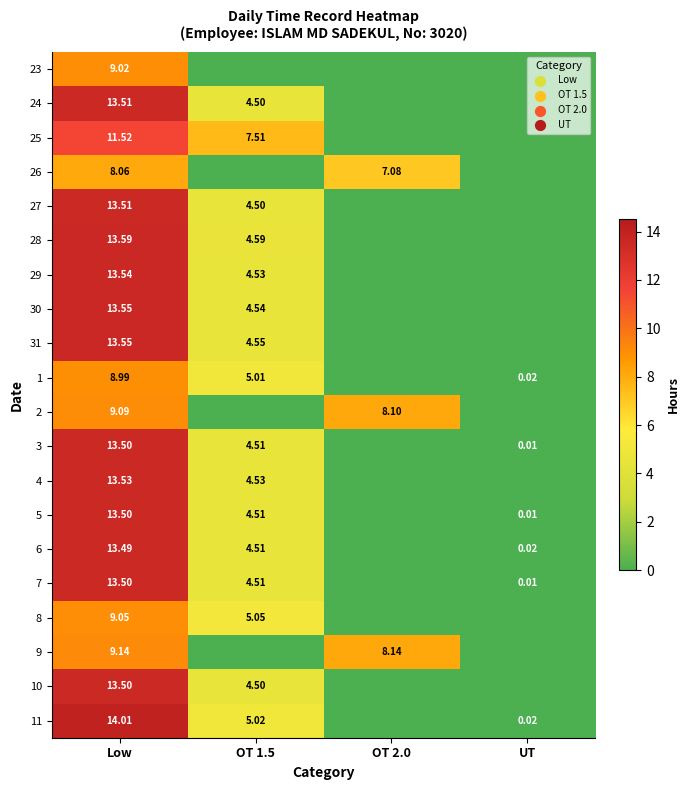

What is the sum of all 10 values?

18.0